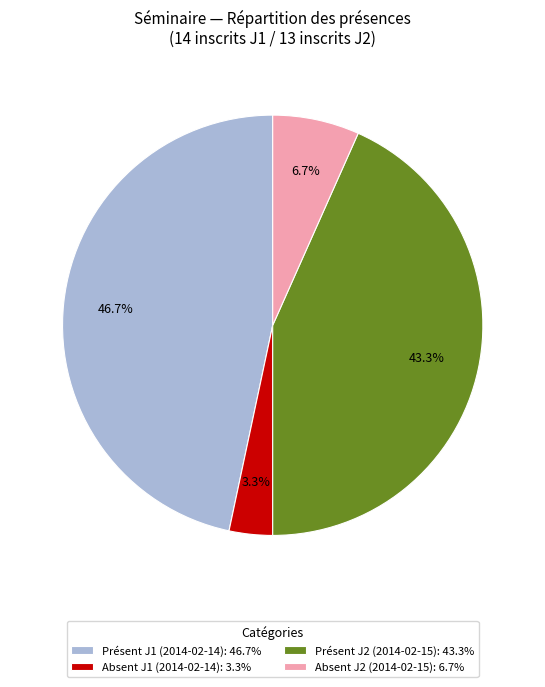

Do Absent J2 (2014-02-15): 6.7% and Absent J1 (2014-02-14): 3.3% together represent more than half of the pie?

No